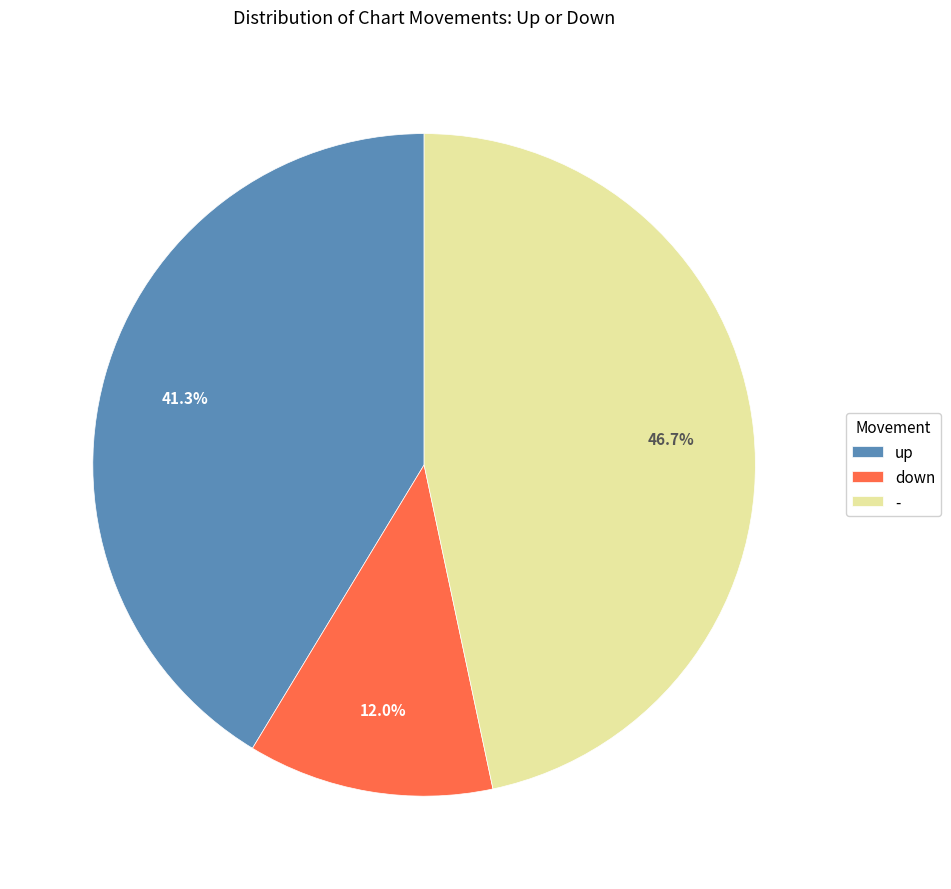

To the nearest percent, what is the difference between the largest and smallest slice percentages?

35%